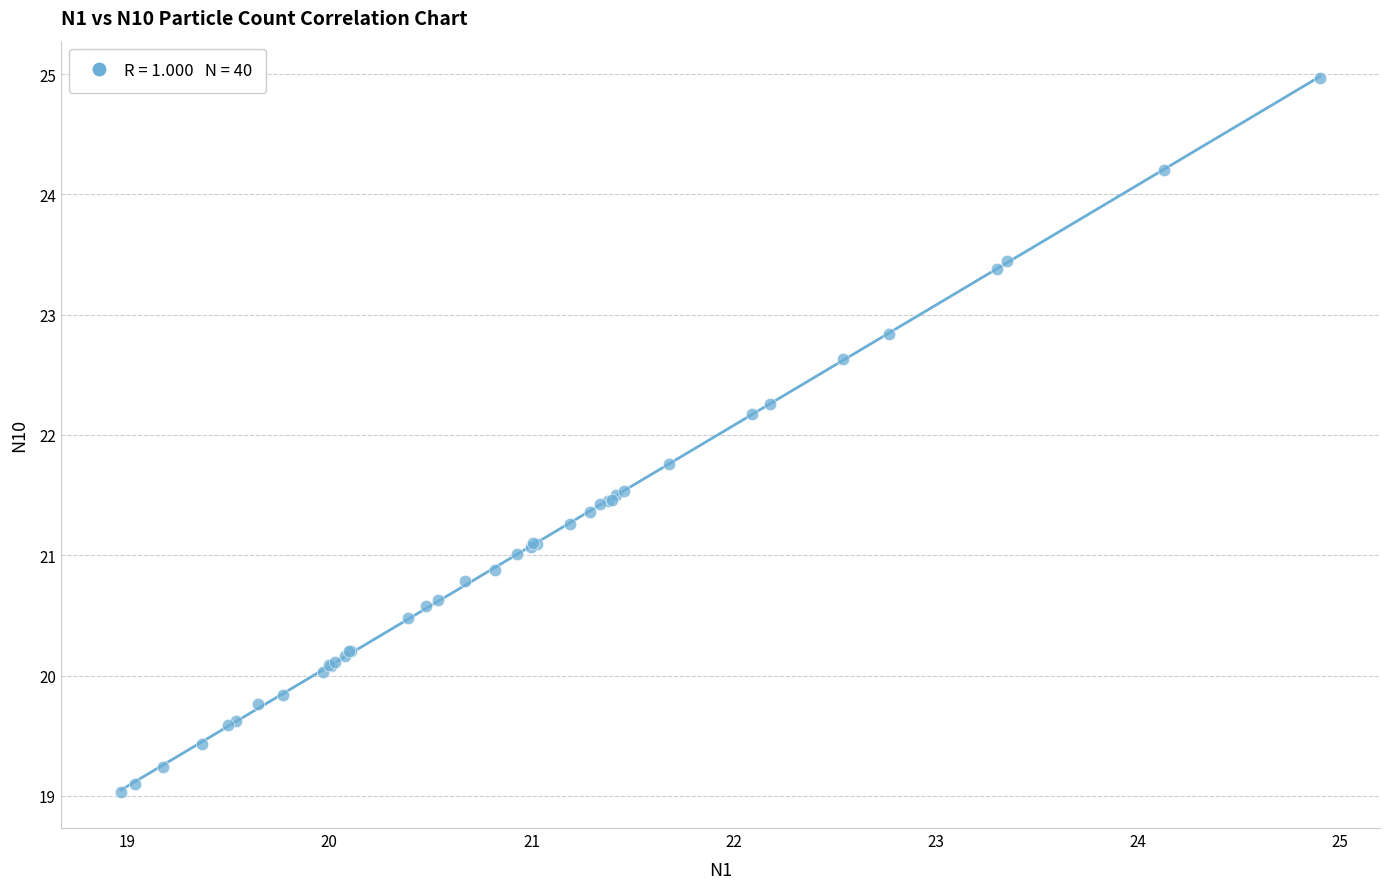

What Y value in the scatter plot is closest to 22?

22.2